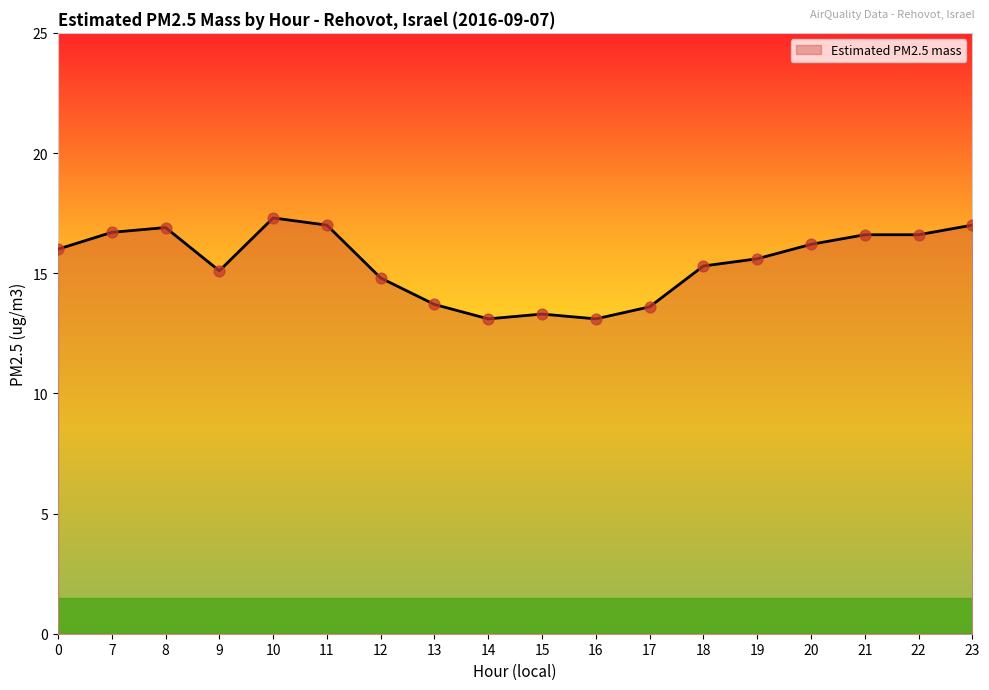

Approximately how many times larger is the value at 12 compared to 14?

1.1